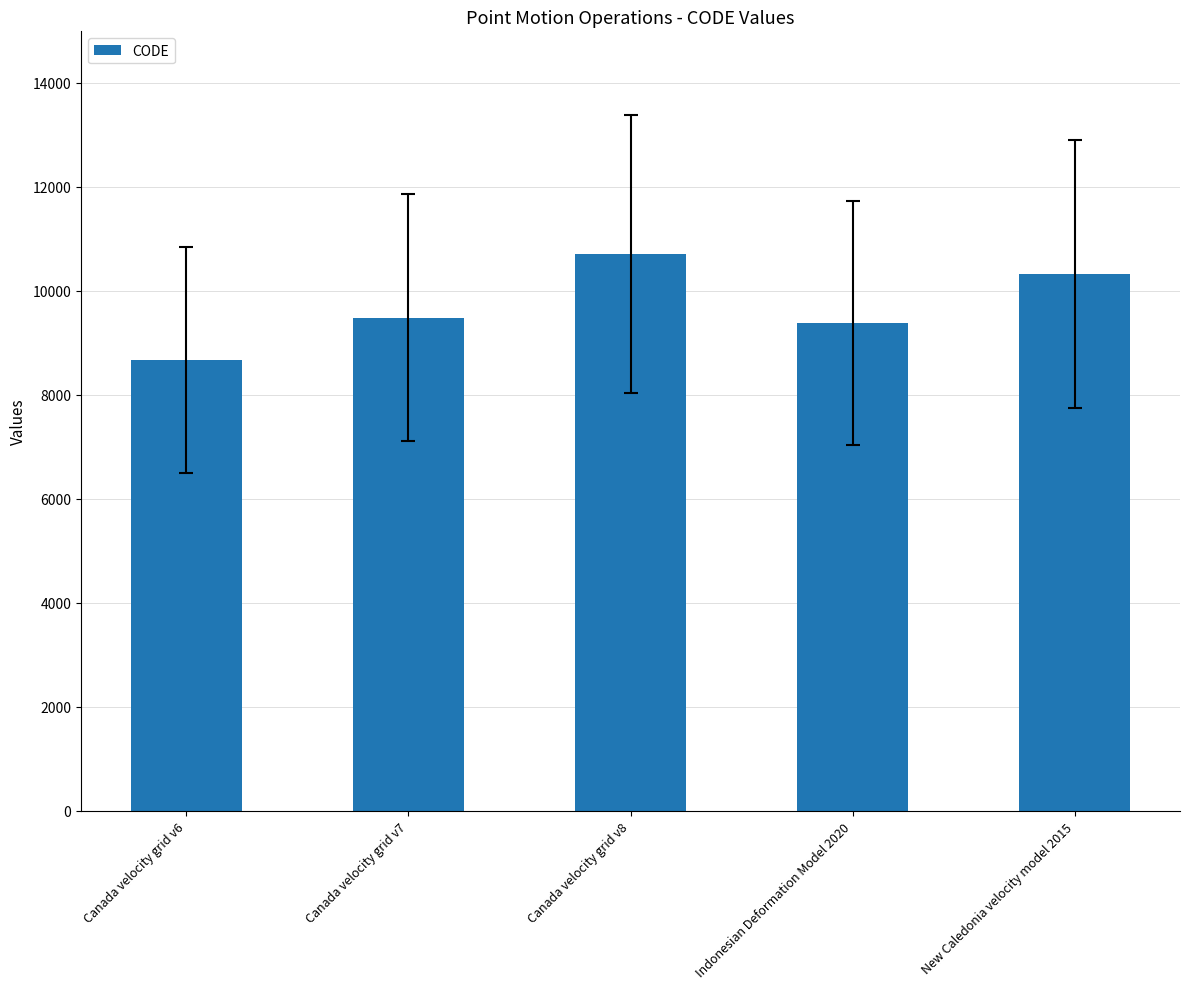

The value at Indonesian Deformation Model 2020 is 5103. True or false?

False